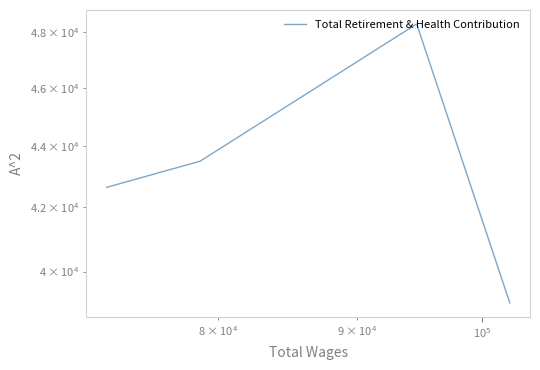

How many values are below 43507?

2